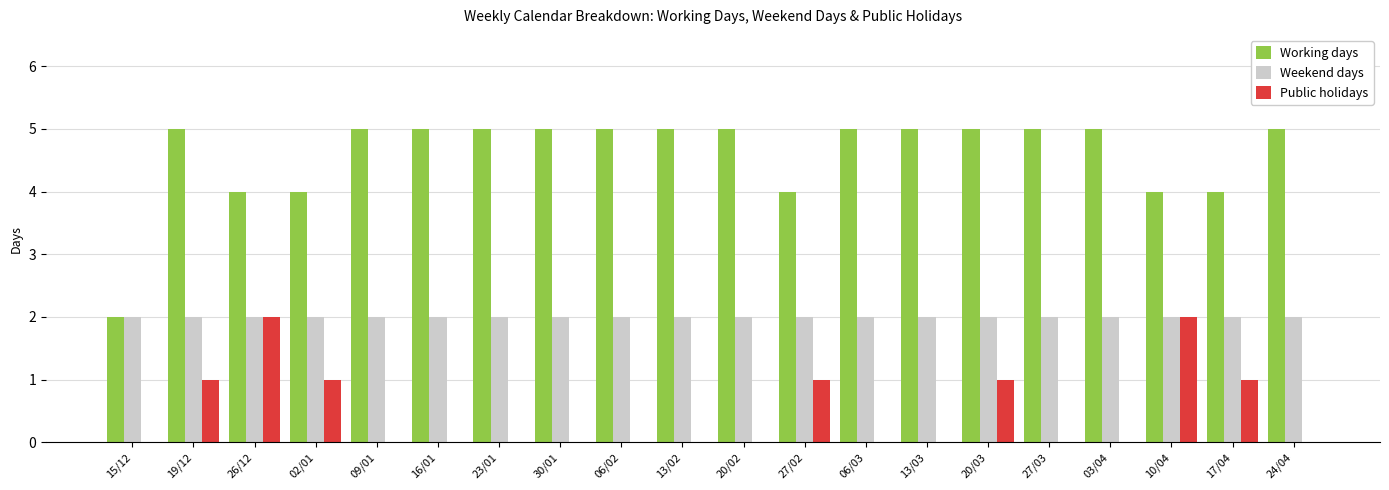

Is it true that Weekend days equals 2 at 19/12?

True